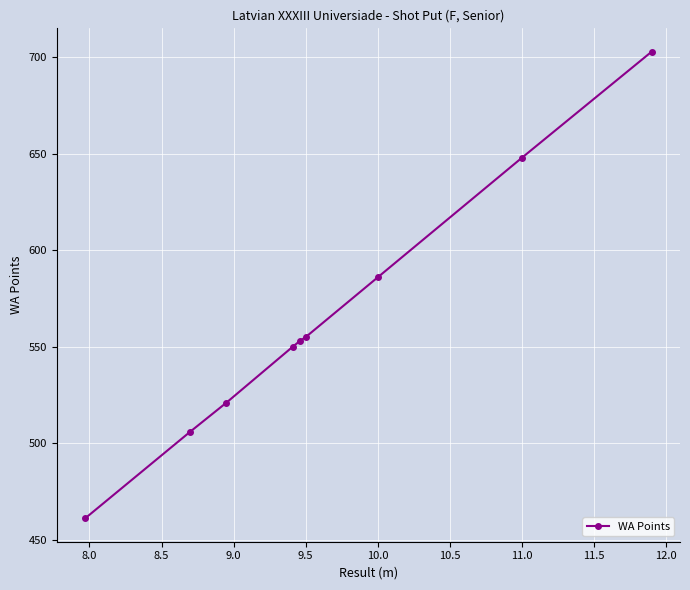

Which has a higher value, 9.5 or 10.0?

10.0